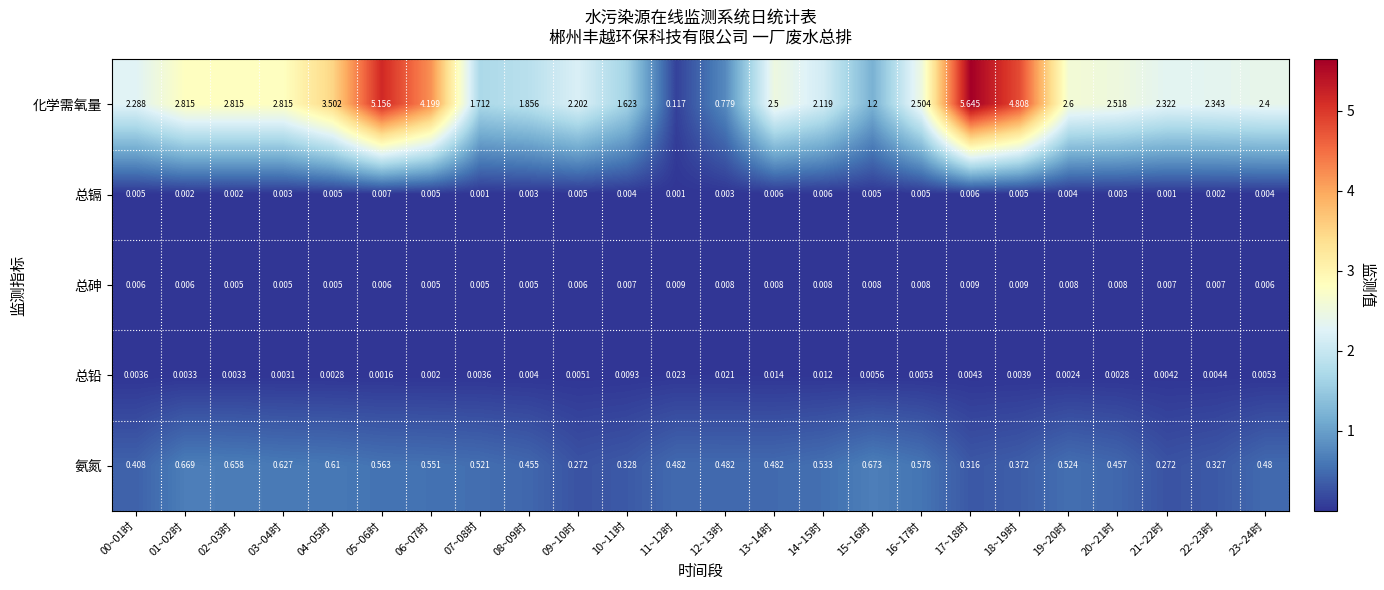

Between 01~02时 and 02~03时, which series saw the biggest shift?

氨氮